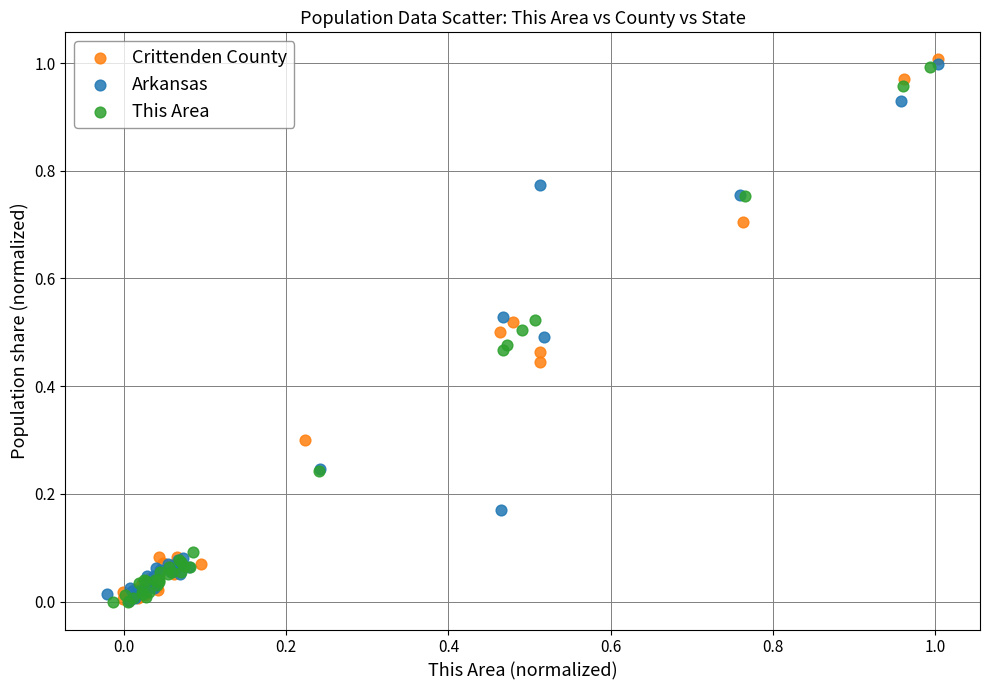

Which series has the widest spread of Y values?

Crittenden County